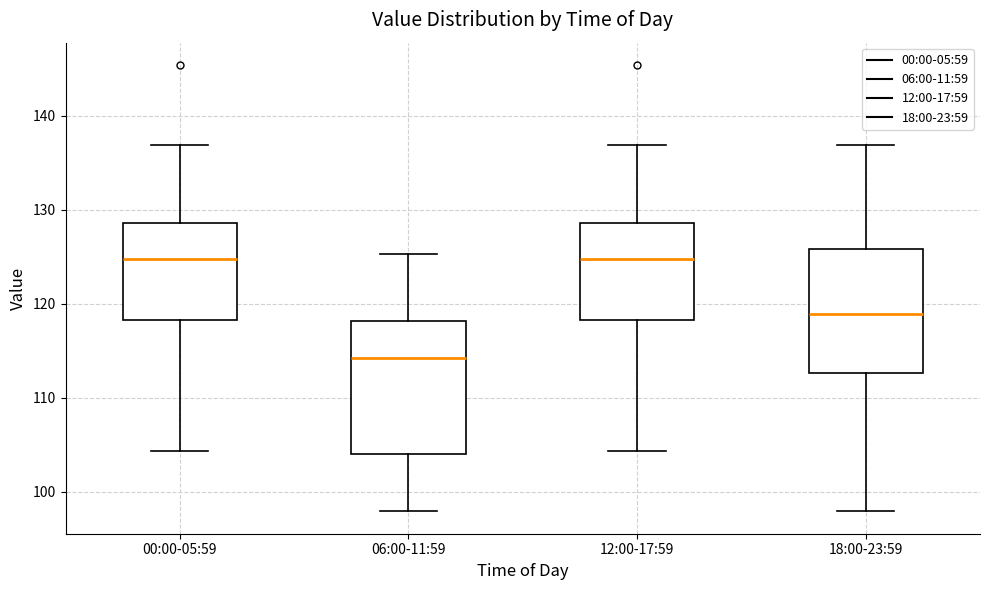

Reading left to right, read every box against the y-axis: the position of its median line, the range the box covers, and the ends of its whiskers. The values are not printed on the chart, so give them approximately, as read against the axis.

00:00-05:59: median 125, box 118 to 129, whiskers 104 to 137
06:00-11:59: median 114, box 104 to 118, whiskers 98 to 125
12:00-17:59: median 125, box 118 to 129, whiskers 104 to 137
18:00-23:59: median 119, box 113 to 126, whiskers 98 to 137